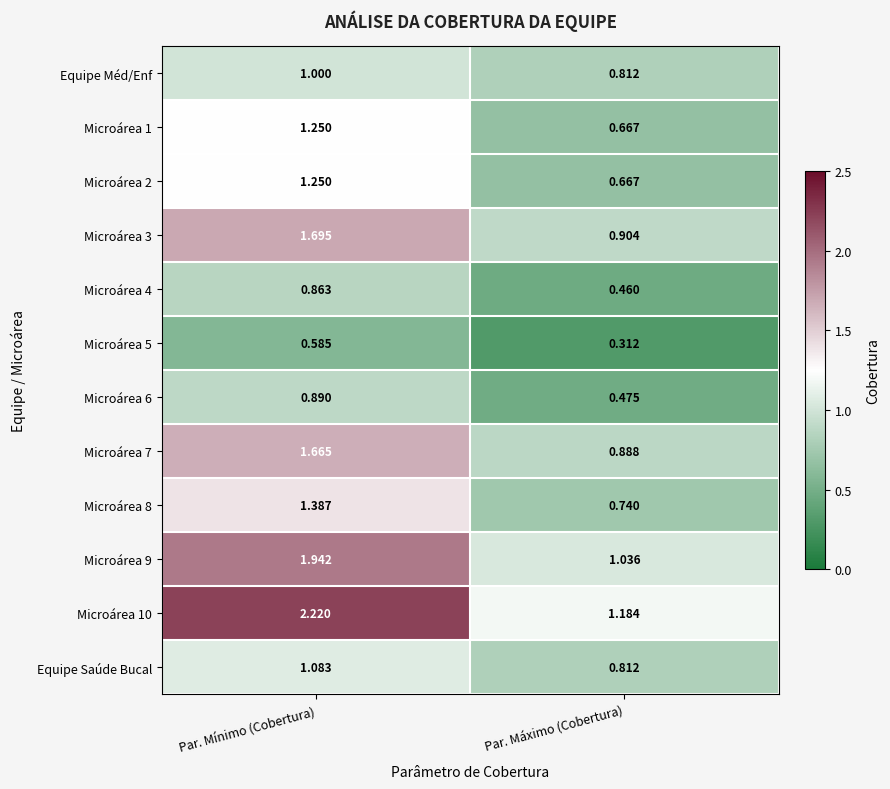

At which category is the sum across all series the highest?

Par. Mínimo (Cobertura)